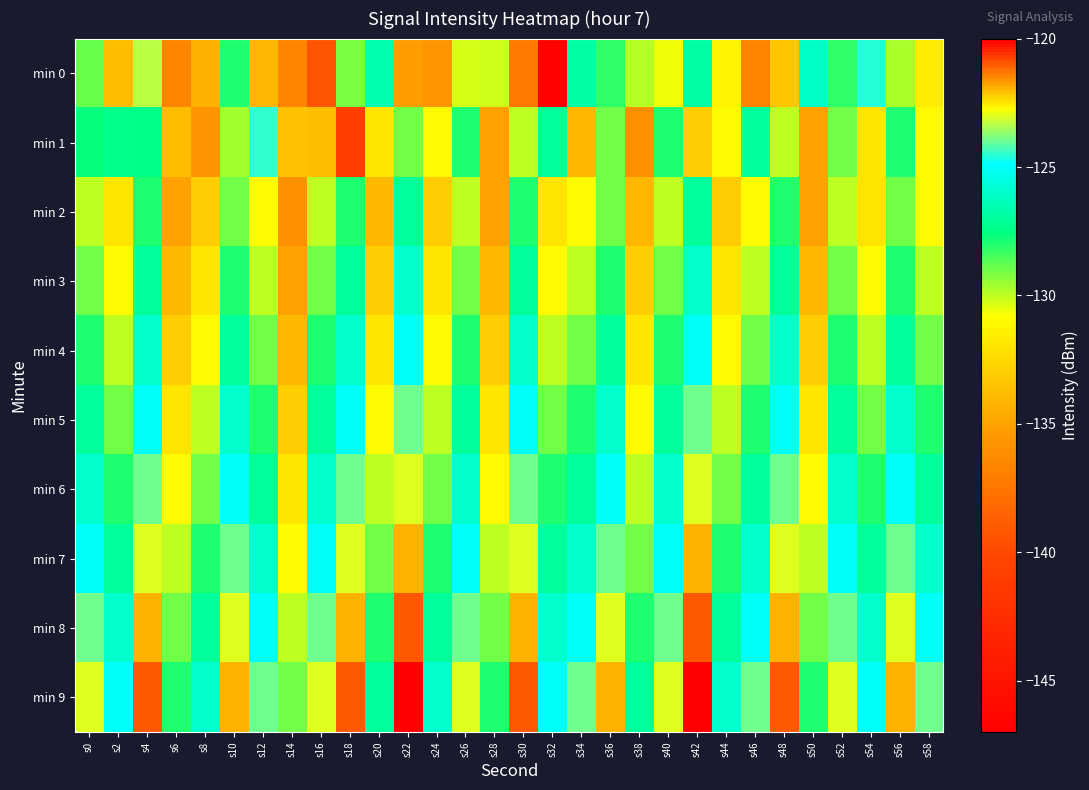

Rank the series by their maximum value, from lowest to highest.

min 2, min 3, min 4, min 1, min 5, min 0, min 6, min 7, min 8, min 9